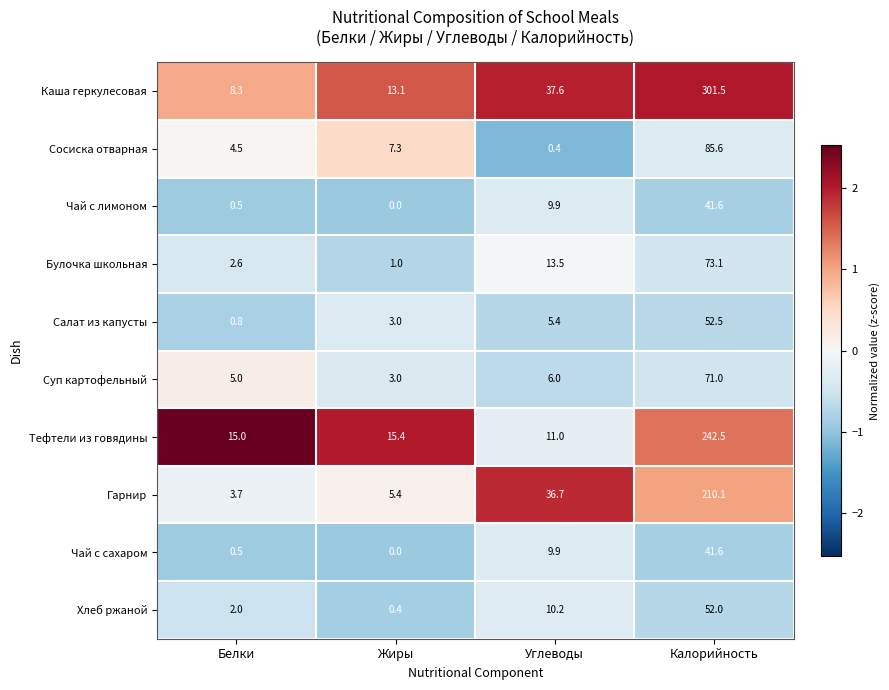

At how many categories does at least one series exceed 0?

4